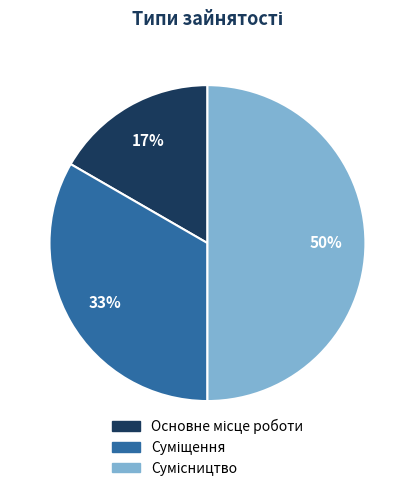

To the nearest percent, what is the average slice percentage?

33%